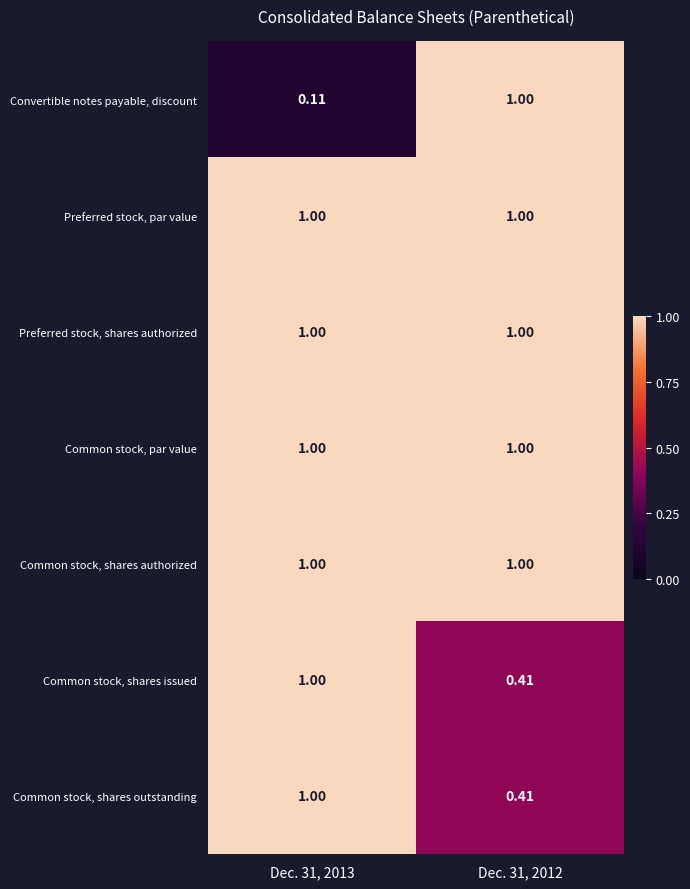

Which series has the widest spread of values?

Convertible notes payable, discount